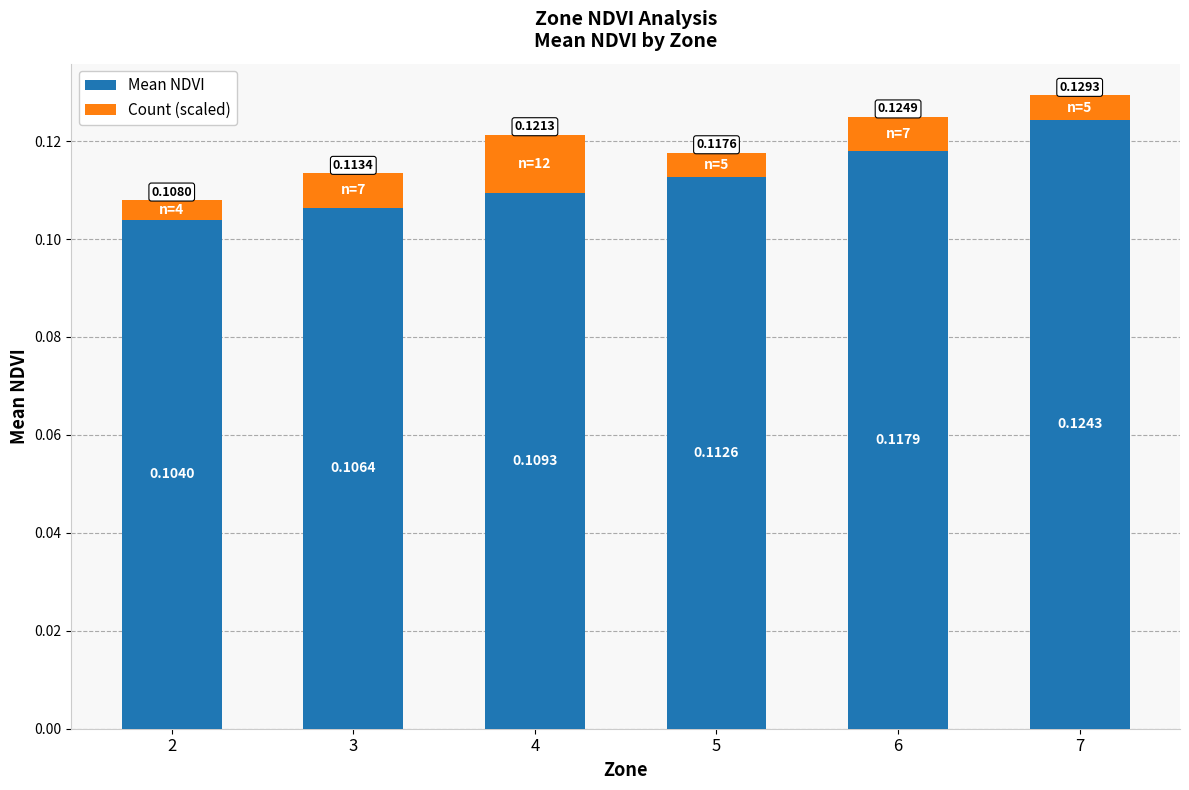

Are the bars horizontal?

No